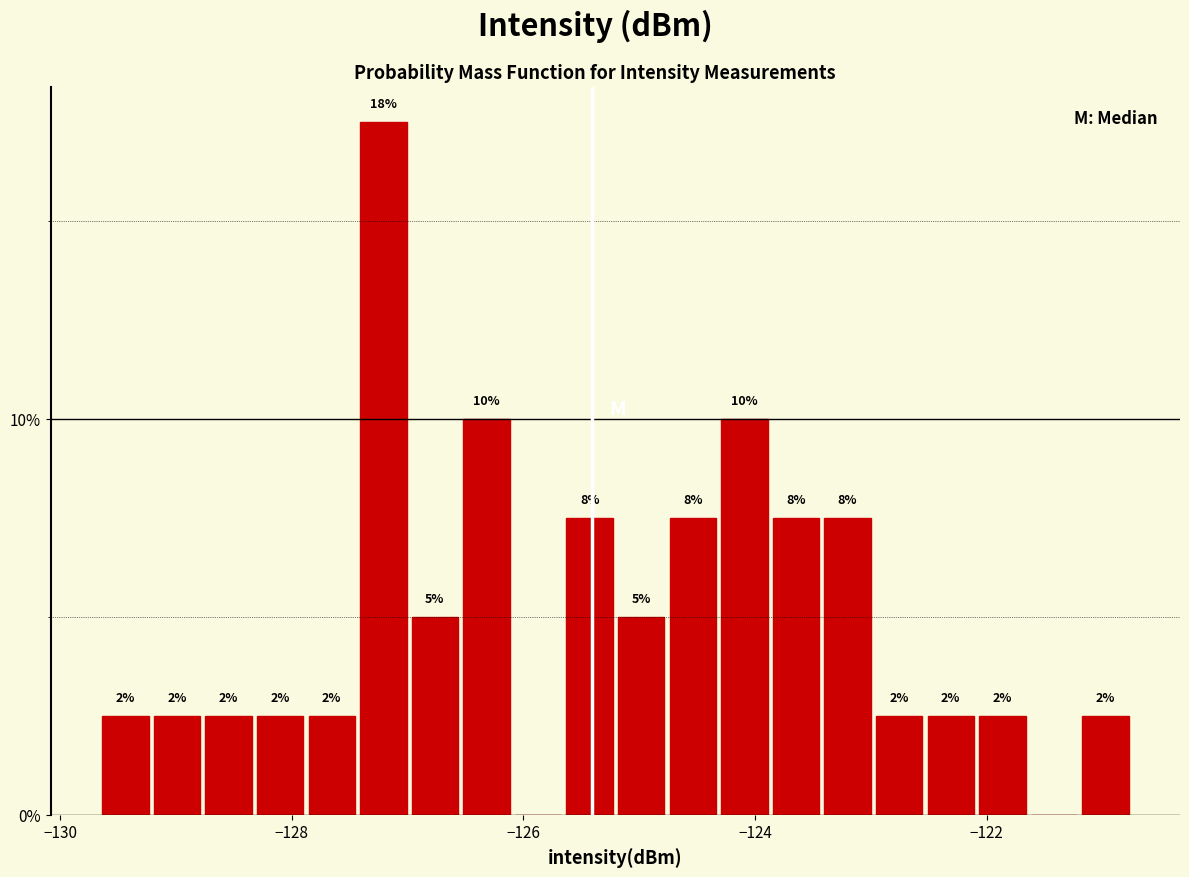

Around what value on the x-axis is the tallest bar? Give the approximate position of its centre, as read against the axis.

-127.2